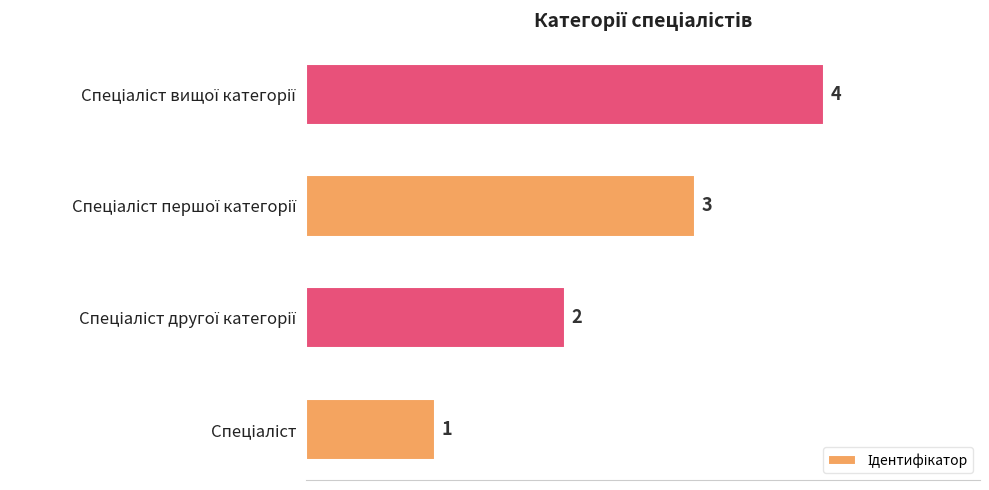

What is the difference between the maximum and minimum values?

3